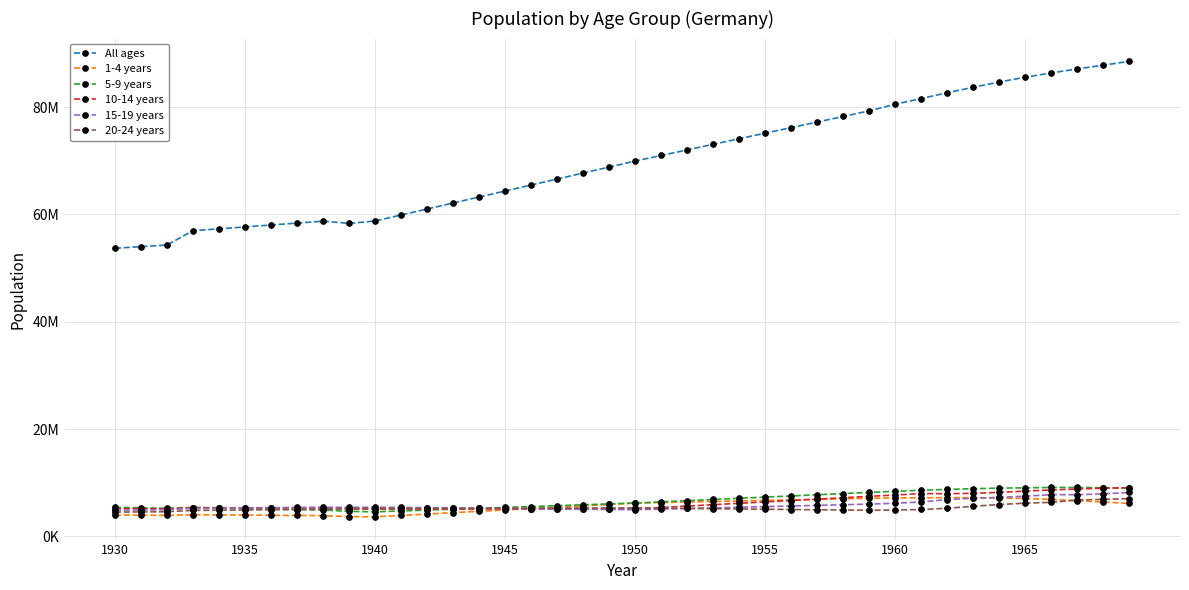

How many interior local peaks does the All ages series have?

1